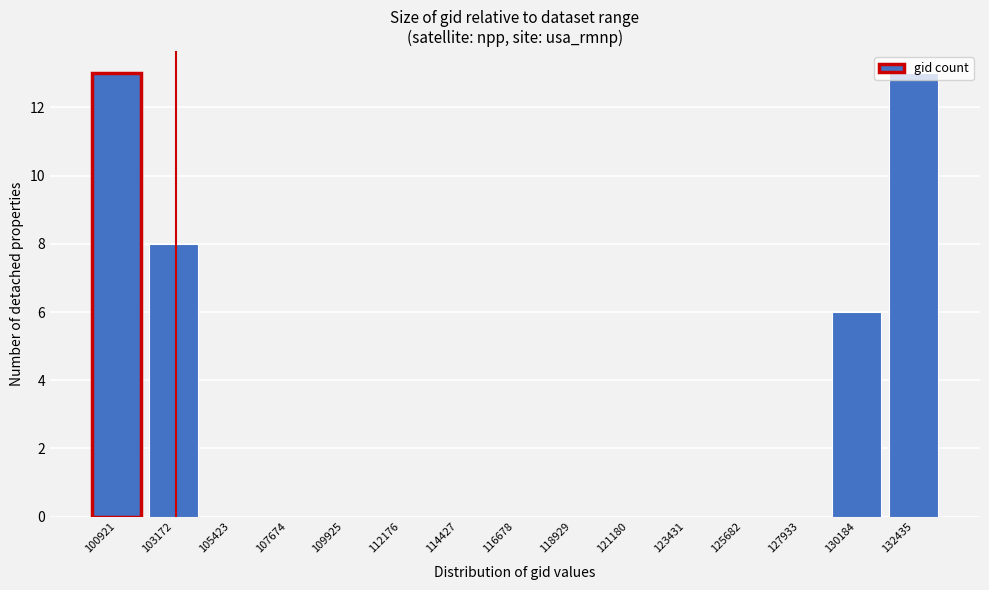

What is the maximum value shown in the chart?

13